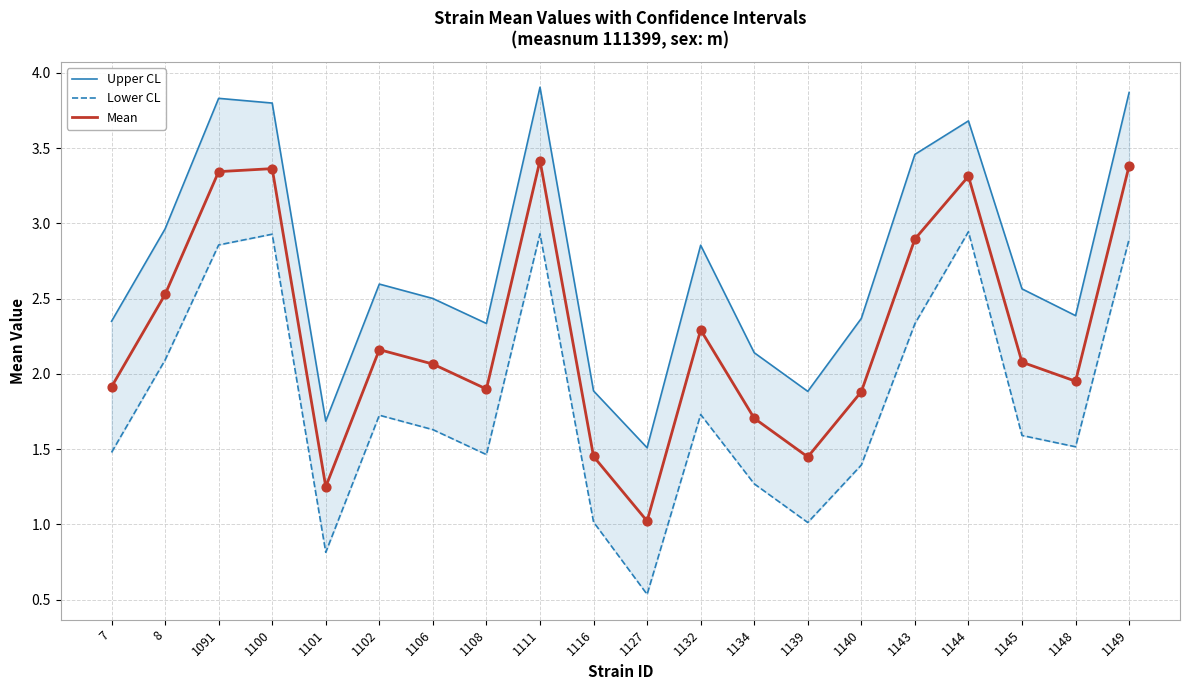

Which series has the largest Y range (max minus min)?

Lower CL